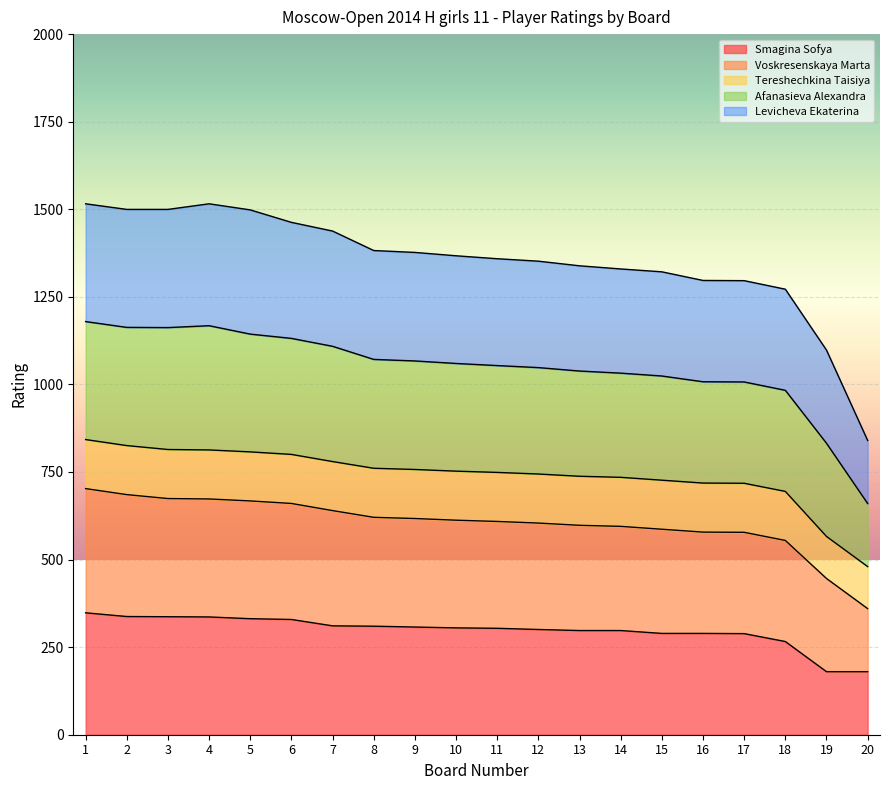

What is the approximate value of Smagina Sofya at 13?

297.4